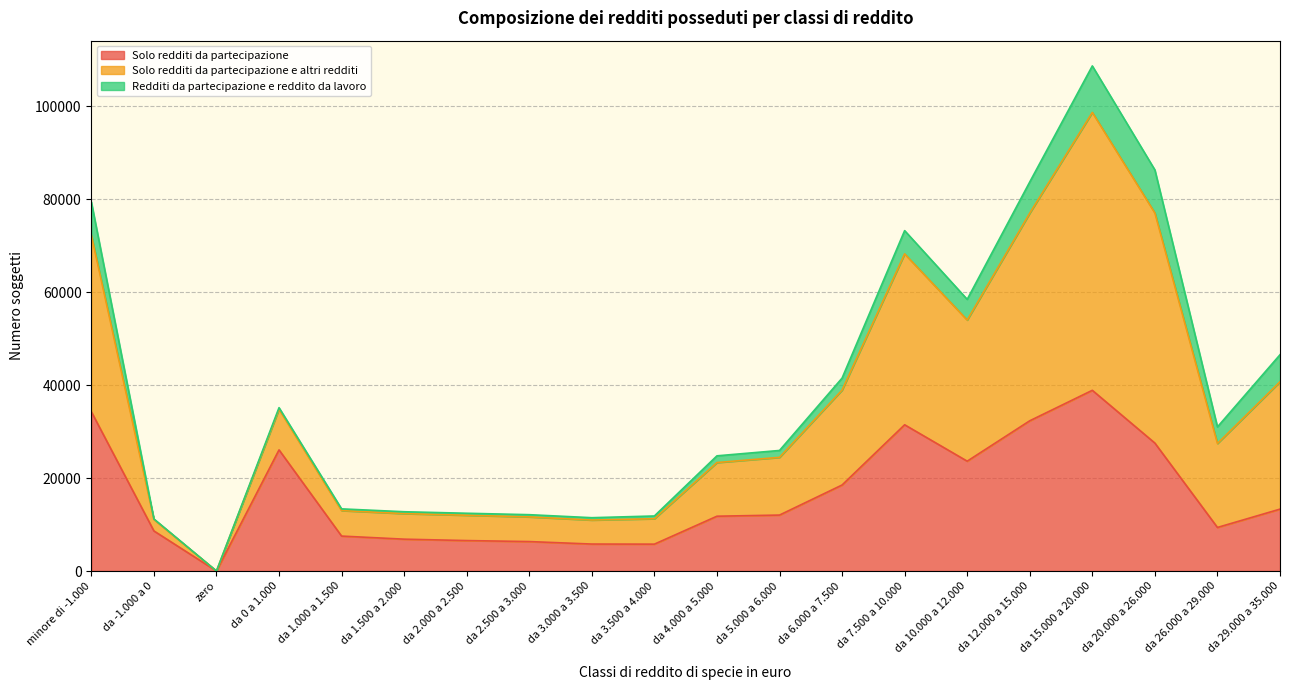

What are all the series names shown in the legend?

Solo redditi da partecipazione, Solo redditi da partecipazione e altri redditi, Redditi da partecipazione e reddito da lavoro